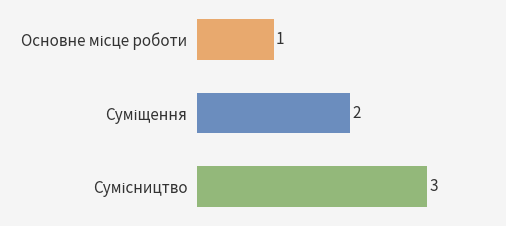

What is the greatest value displayed?

3